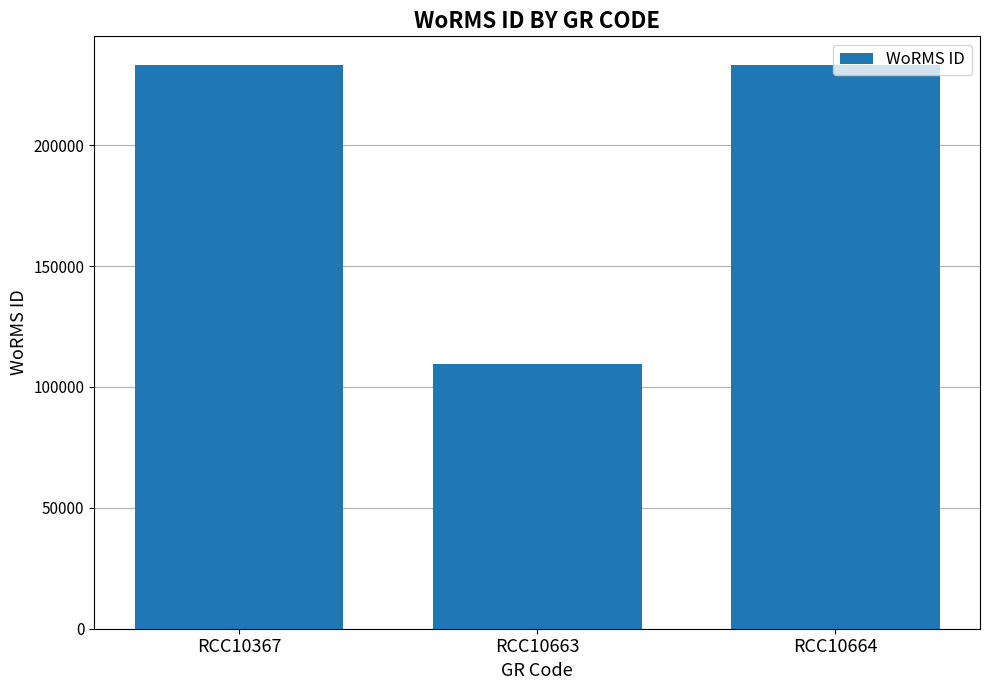

What is the difference between the maximum and minimum values?

123935